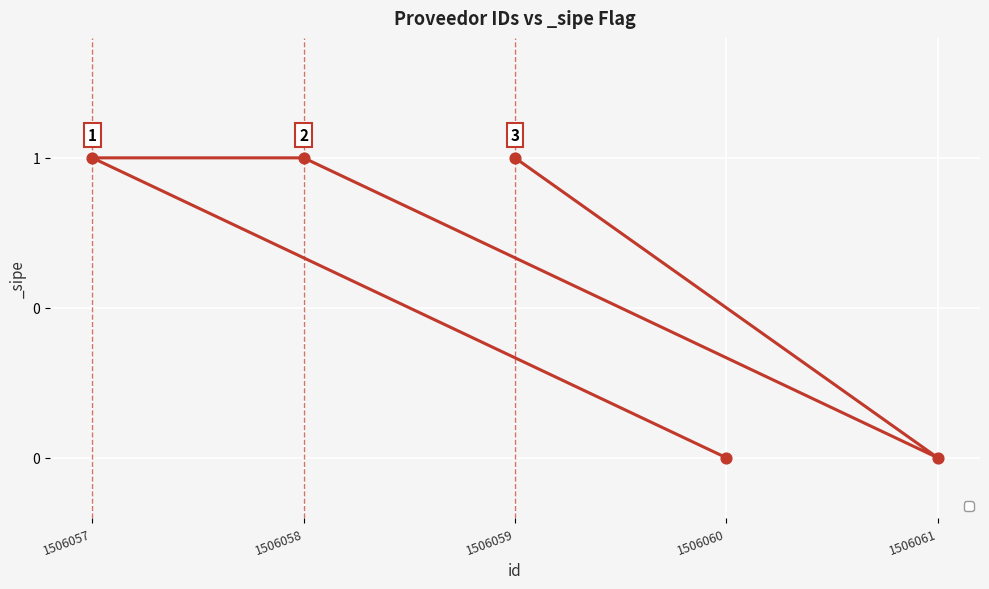

Which has a higher value, 1506057 or 1506061?

1506057